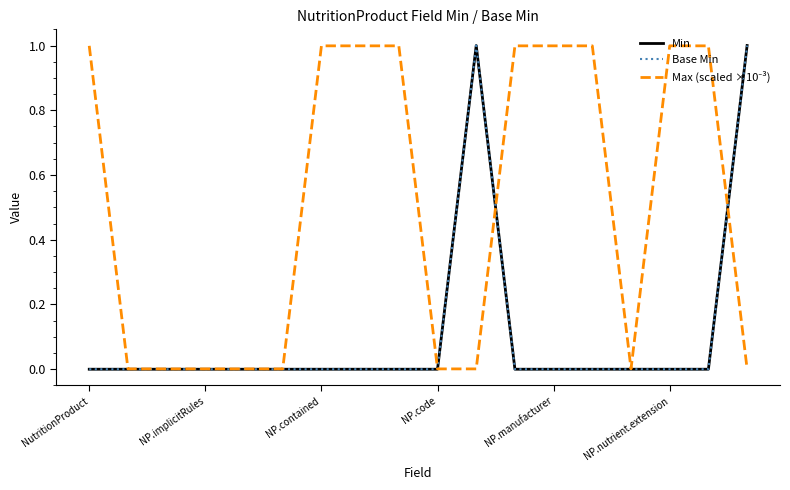

How many lines are shown in the chart?

3